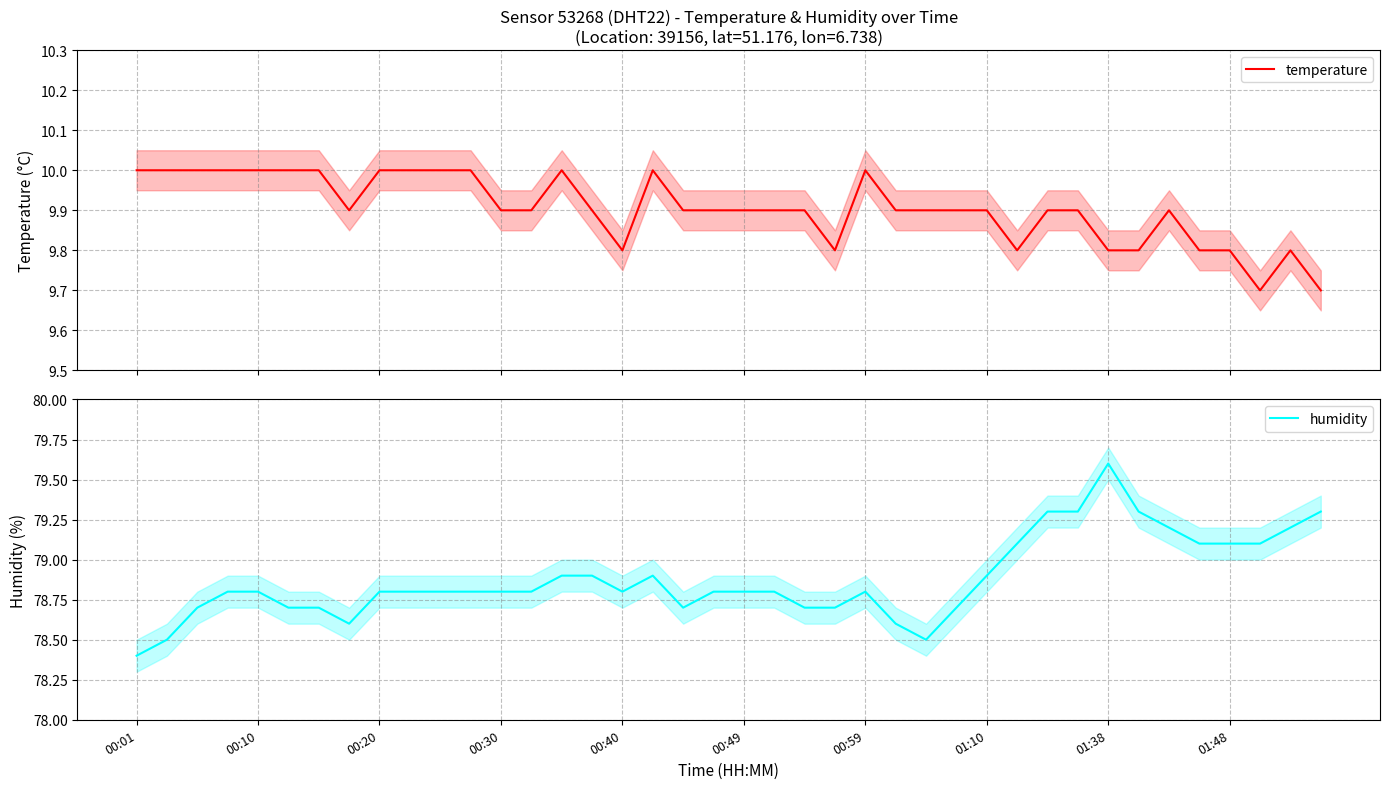

Which series has the widest spread of values?

humidity